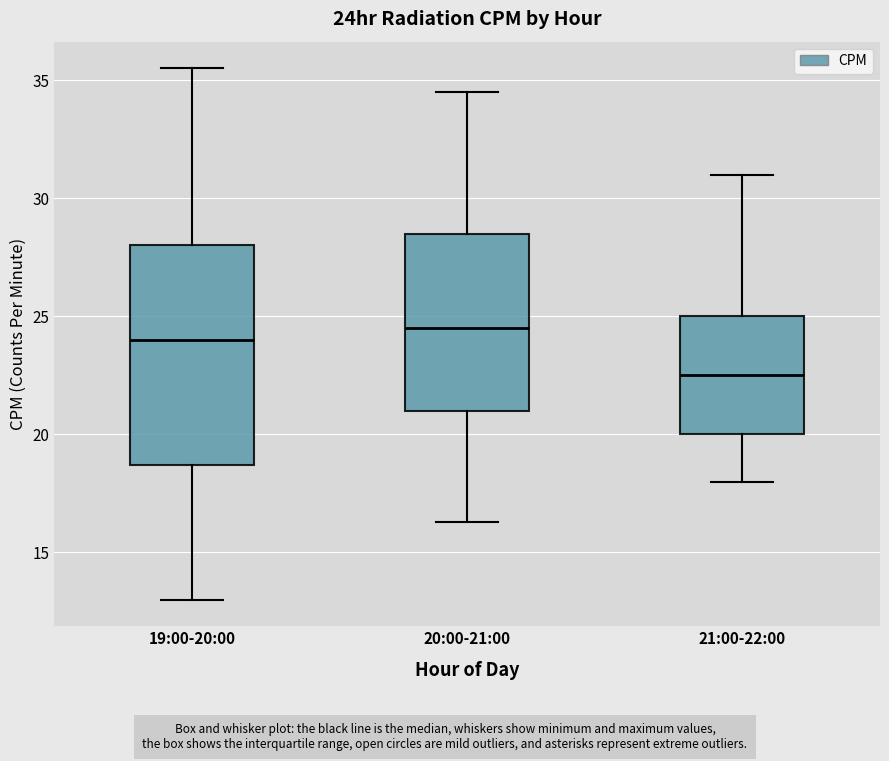

Which box's median line is the lowest?

21:00-22:00